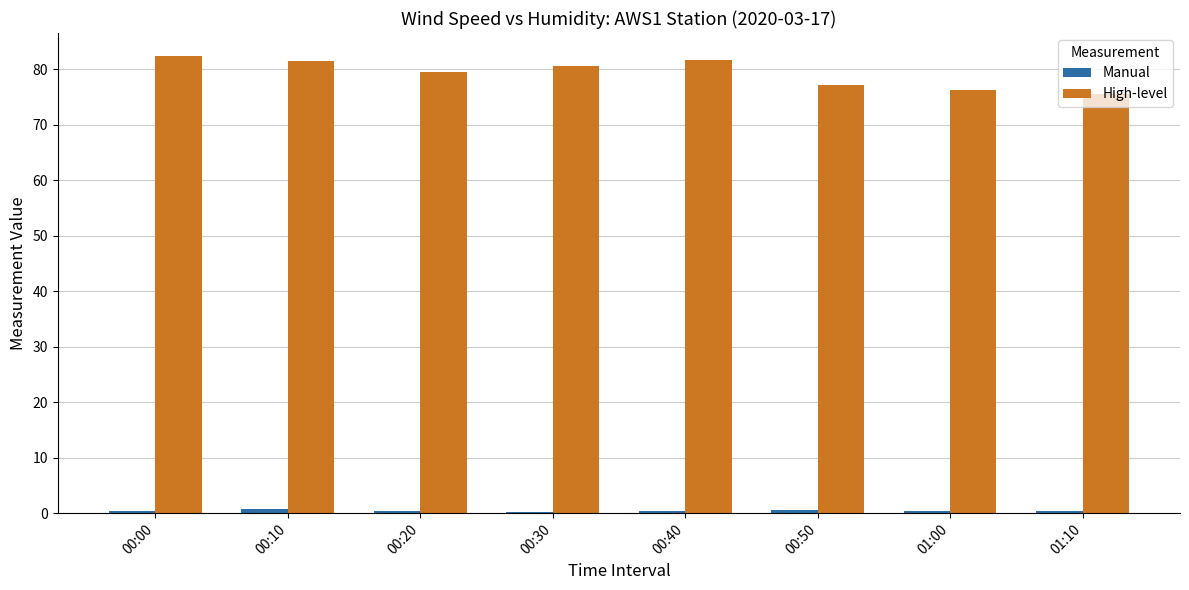

Which series has the largest total across all categories?

High-level